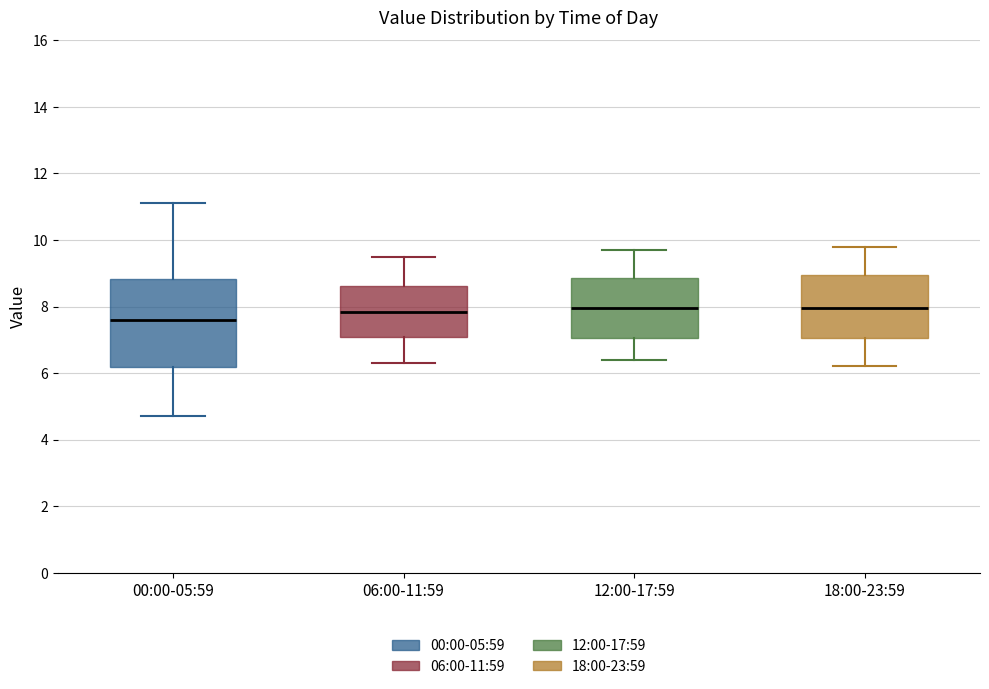

Comparing the boxes themselves (not the whiskers), which one is the tallest?

00:00-05:59